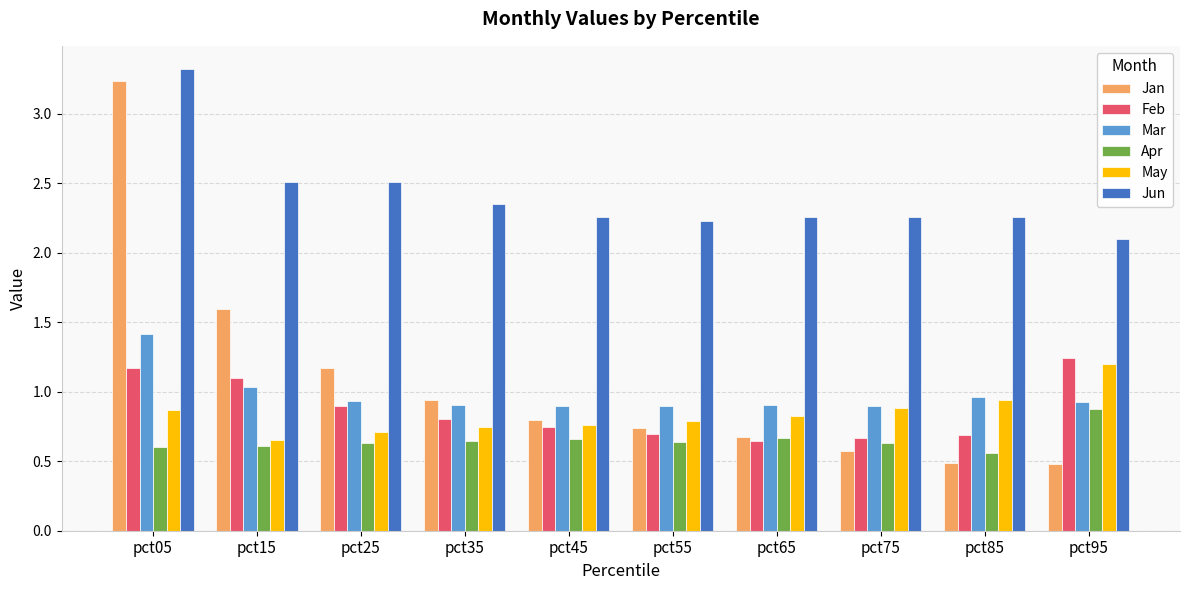

How many bars are there in total?

60